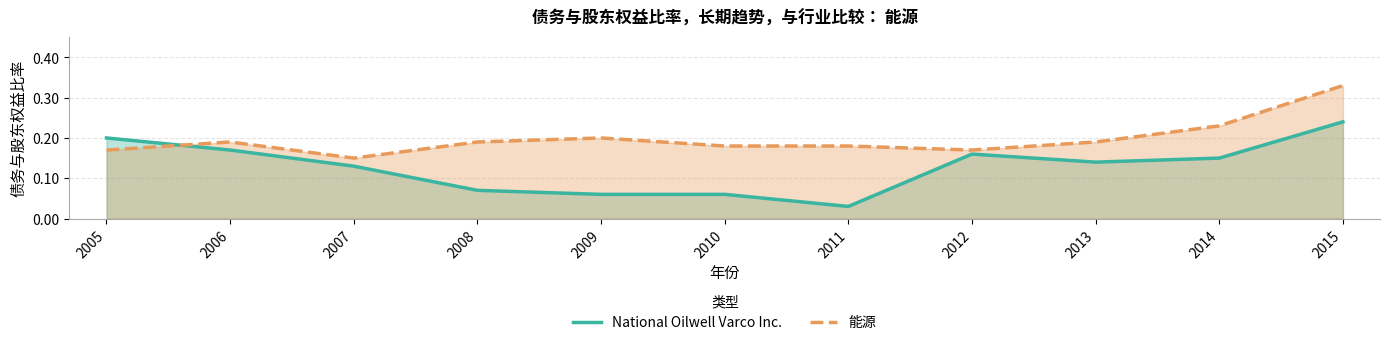

What is the difference between the maximum and second lowest values in the National Oilwell Varco Inc. series?

0.2